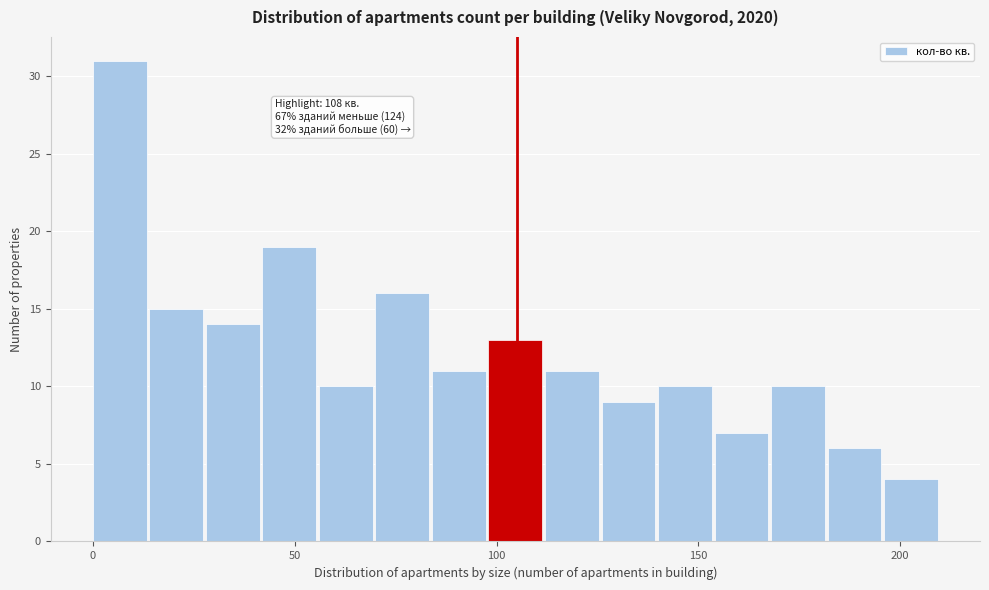

Read against the x-axis, roughly where is the centre of the tallest bar?

5